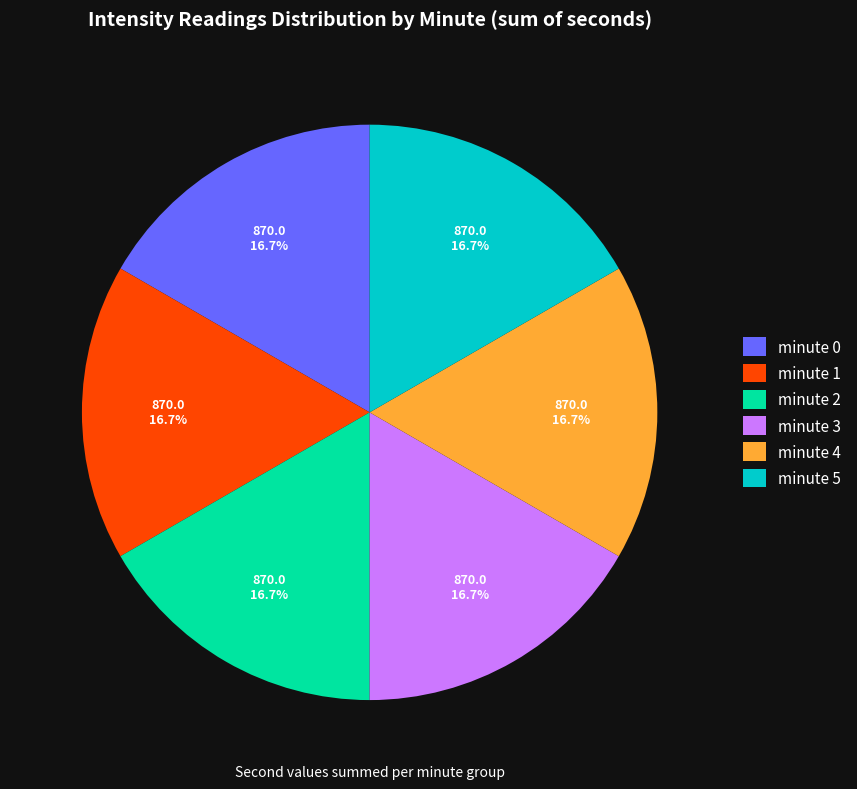

What is the total percentage of minute 1 and minute 5?

33.3%